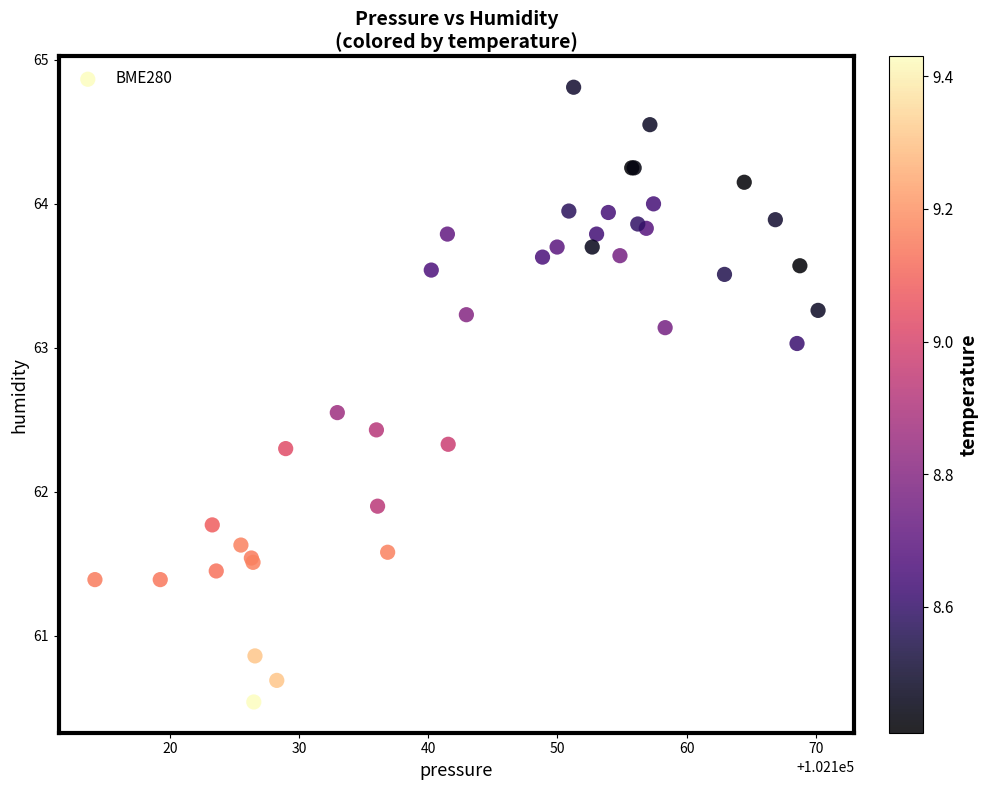

What Y value in the scatter plot is closest to 62?

61.9